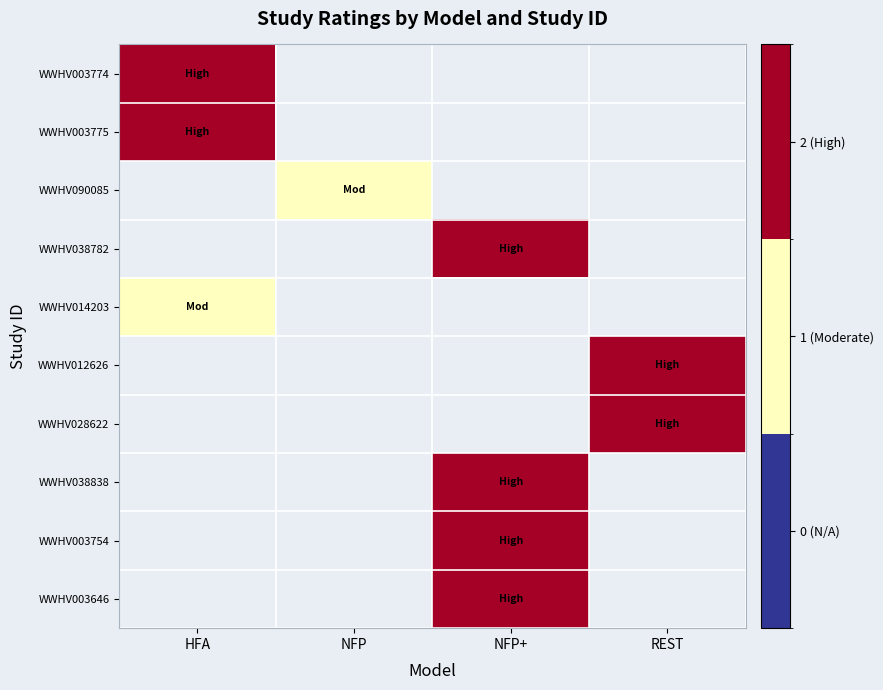

What is the smallest value displayed?

1.0